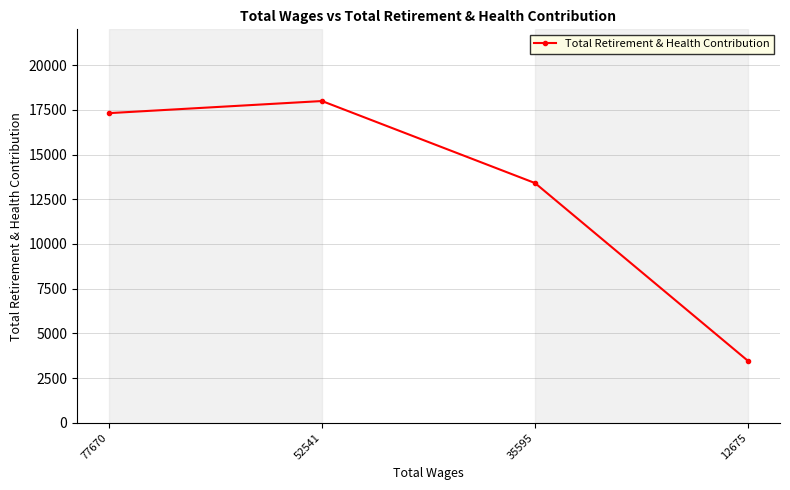

True or false: the data has more than 0 interior local peaks.

True